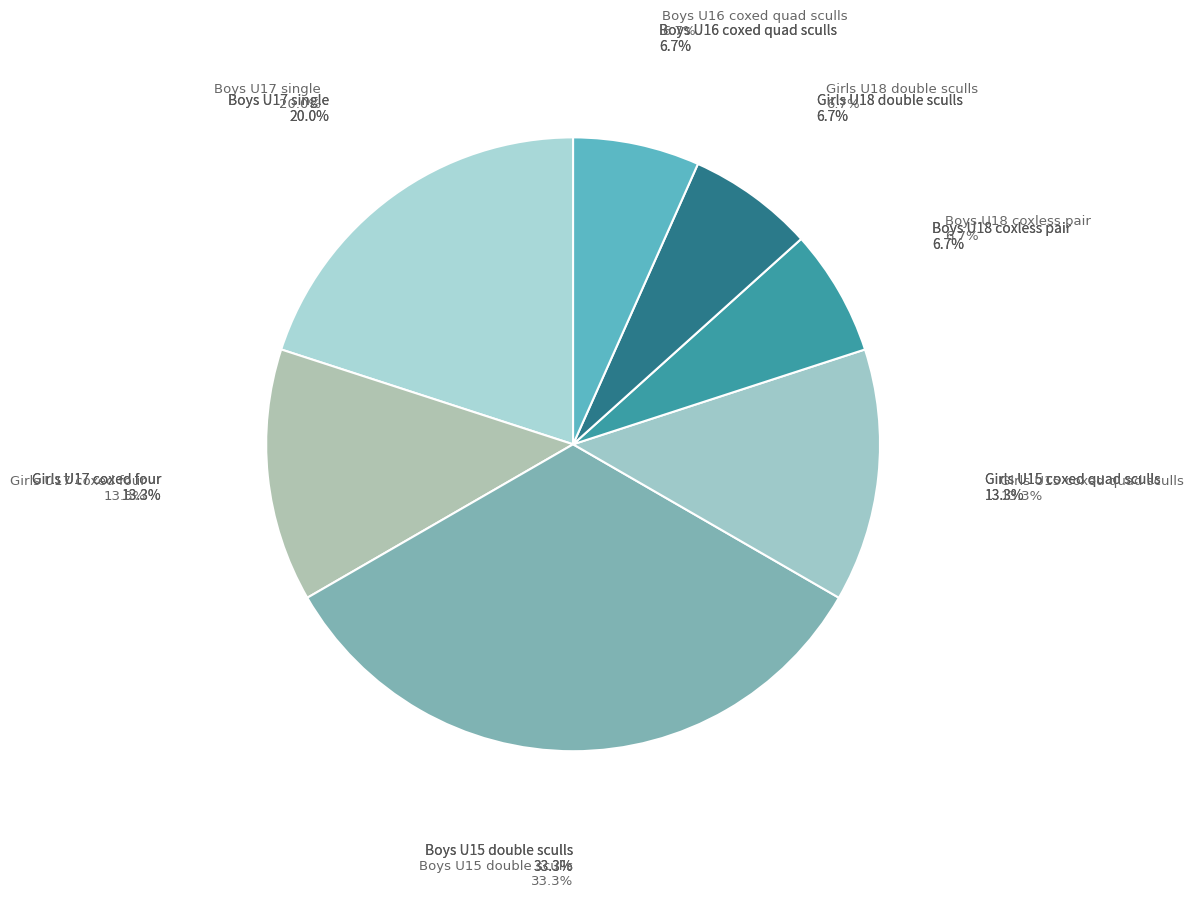

What percentage is NOT represented by Girls U18 double sculls?

93.3%